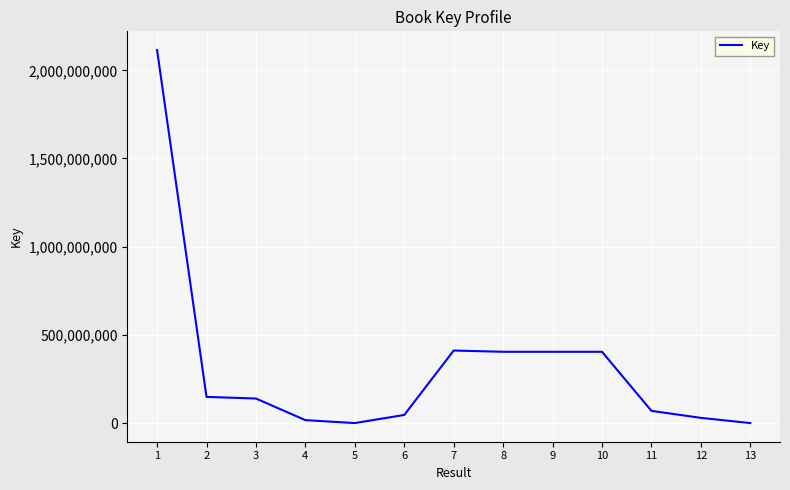

What is the average value?

322118800